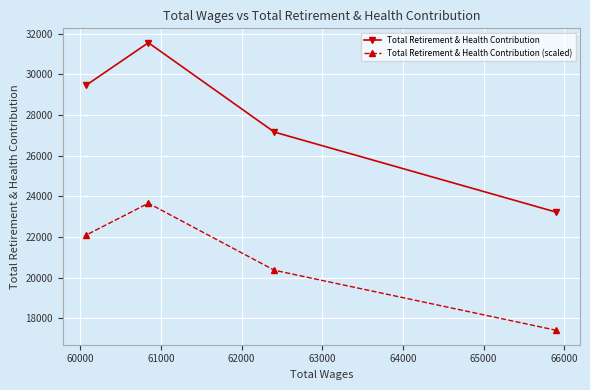

Rank the series by their maximum value, from lowest to highest.

Total Retirement & Health Contribution (scaled), Total Retirement & Health Contribution